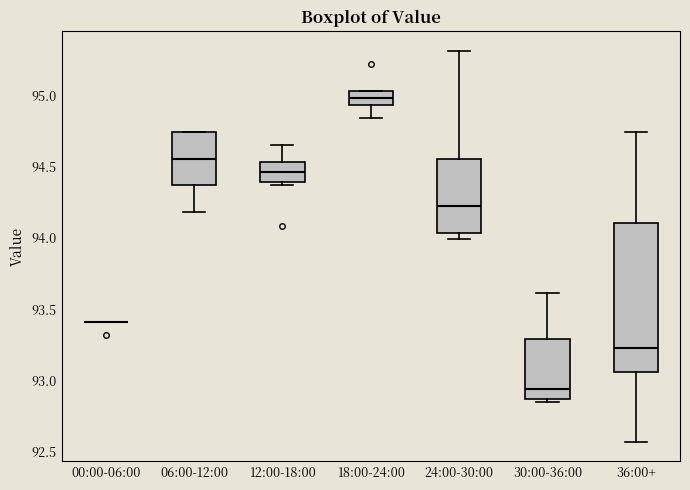

Reading left to right, read every box against the y-axis: the position of its median line, the range the box covers, and the ends of its whiskers. The values are not printed on the chart, so give them approximately, as read against the axis.

00:00-06:00: box collapsed to a line at 93.40, whiskers 93.40 to 93.40
06:00-12:00: median 94.55, box 94.35 to 94.75, whiskers 94.20 to 94.75
12:00-18:00: median 94.45, box 94.40 to 94.55, whiskers 94.35 to 94.65
18:00-24:00: median 95.00, box 94.95 to 95.05, whiskers 94.85 to 95.05
24:00-30:00: median 94.25, box 94.05 to 94.55, whiskers 94.00 to 95.30
30:00-36:00: median 92.95, box 92.85 to 93.30, whiskers 92.85 (just below the box's lower edge) to 93.60
36:00+: median 93.25, box 93.05 to 94.10, whiskers 92.55 to 94.75